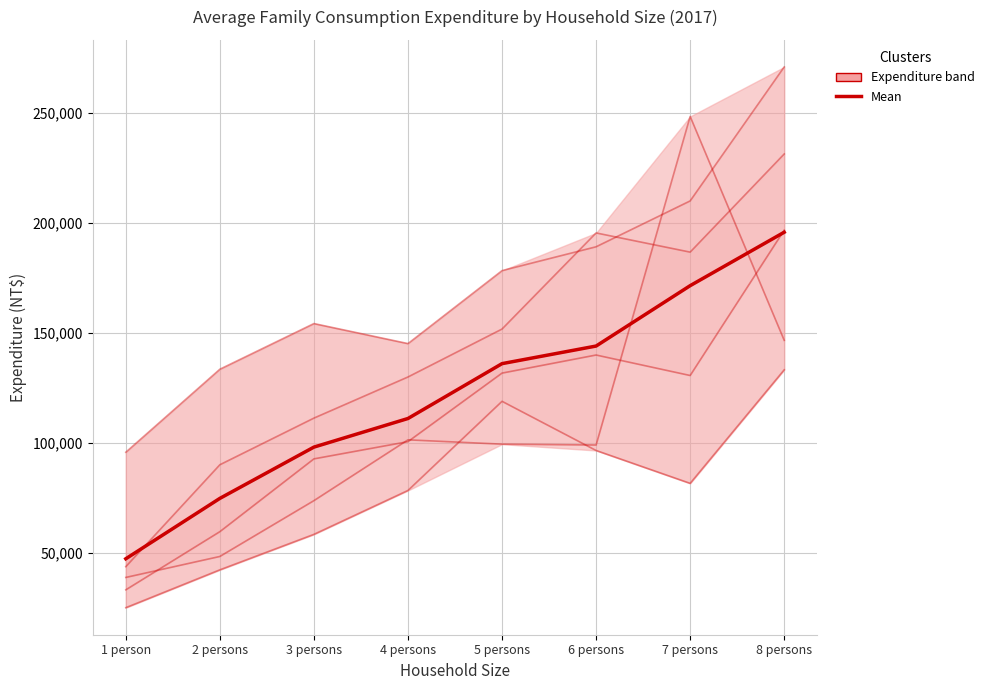

What is the value of the Health point at the 2nd from the left?

59498.6